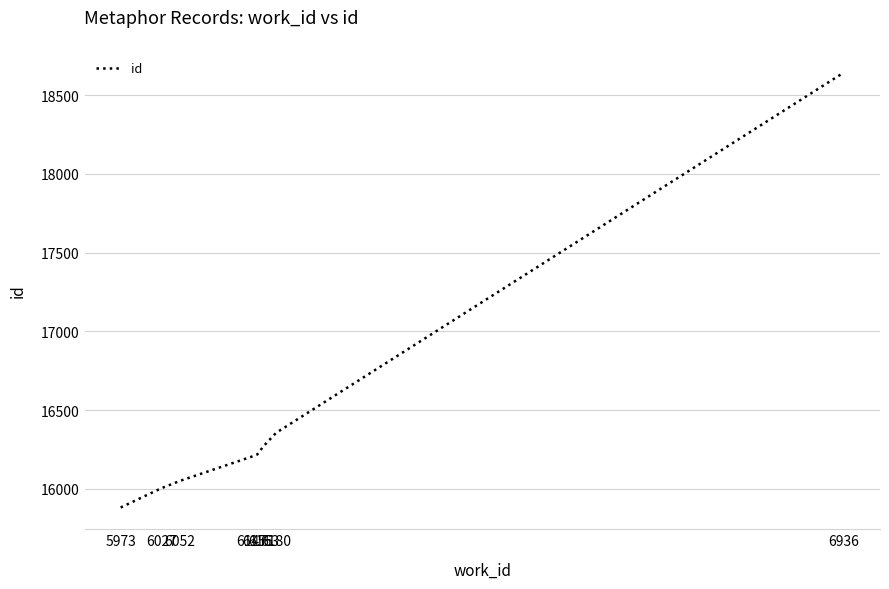

Where is the data nearest to the value 17262?

6180